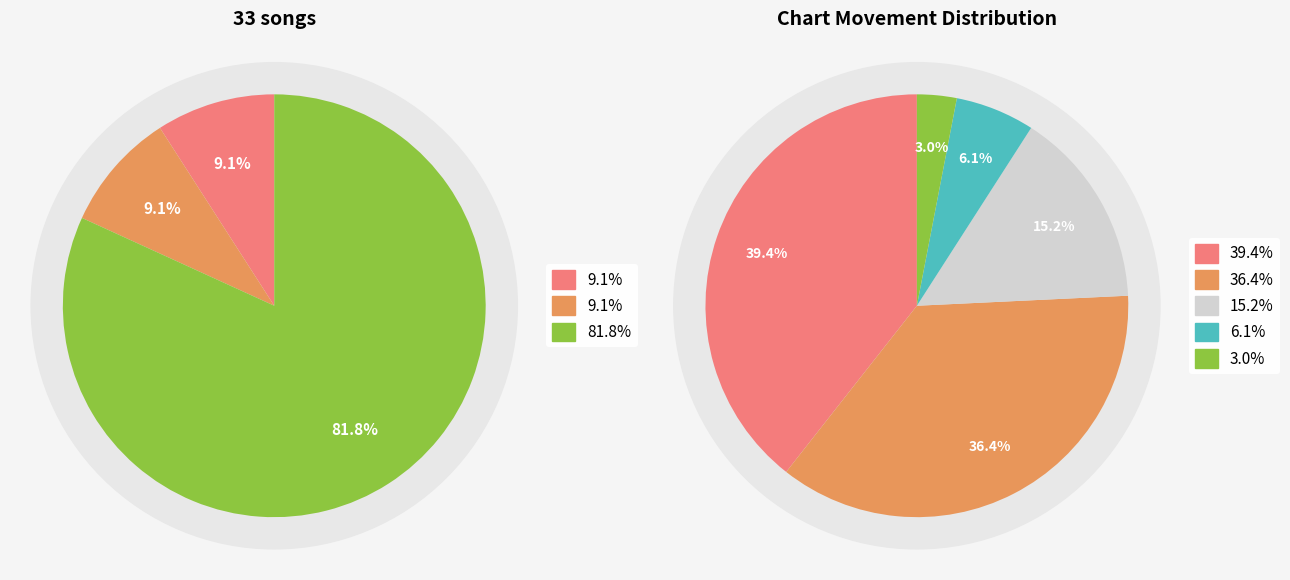

To the nearest percent, what is the combined percentage of down and up?

18%